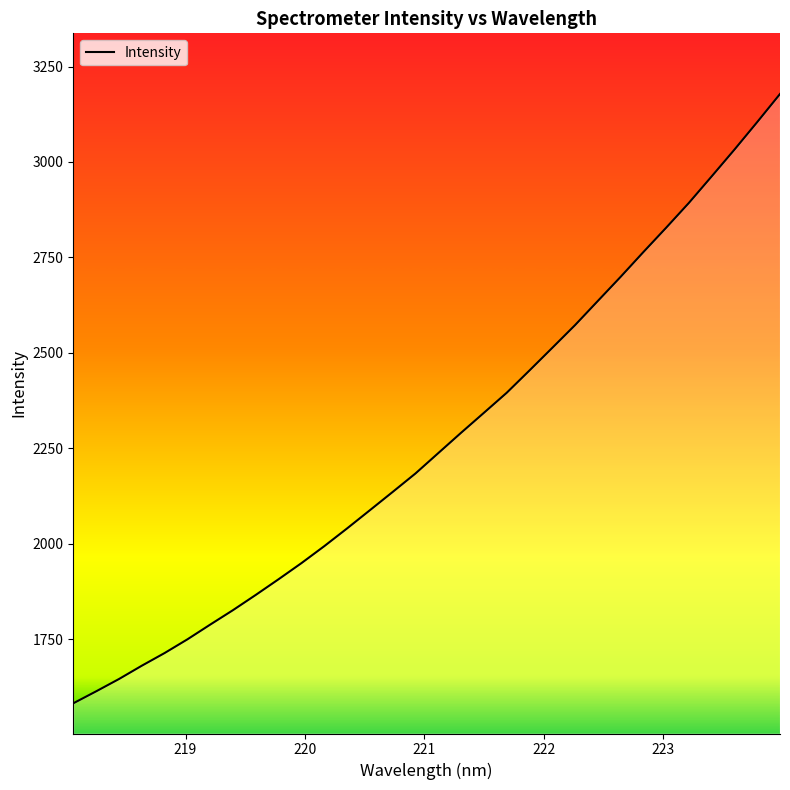

What is the maximum value shown in the chart?

3178.0